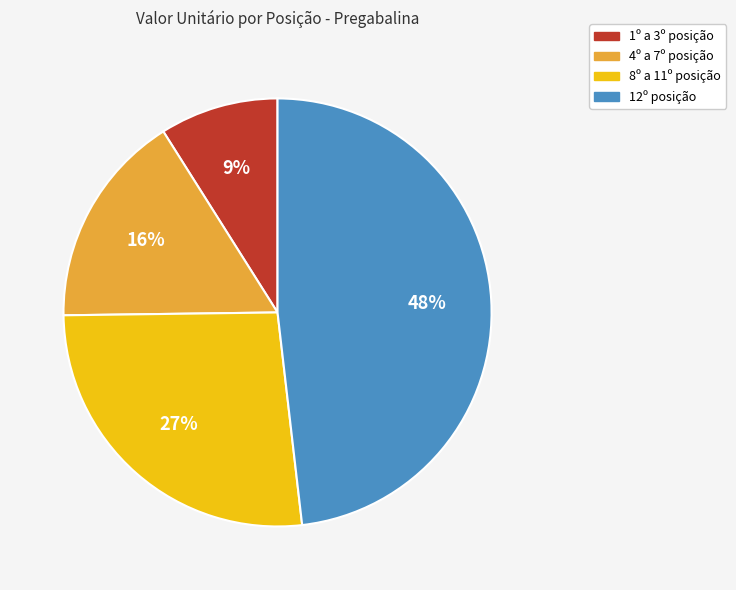

Is 8º a 11º posição the majority of the pie?

No